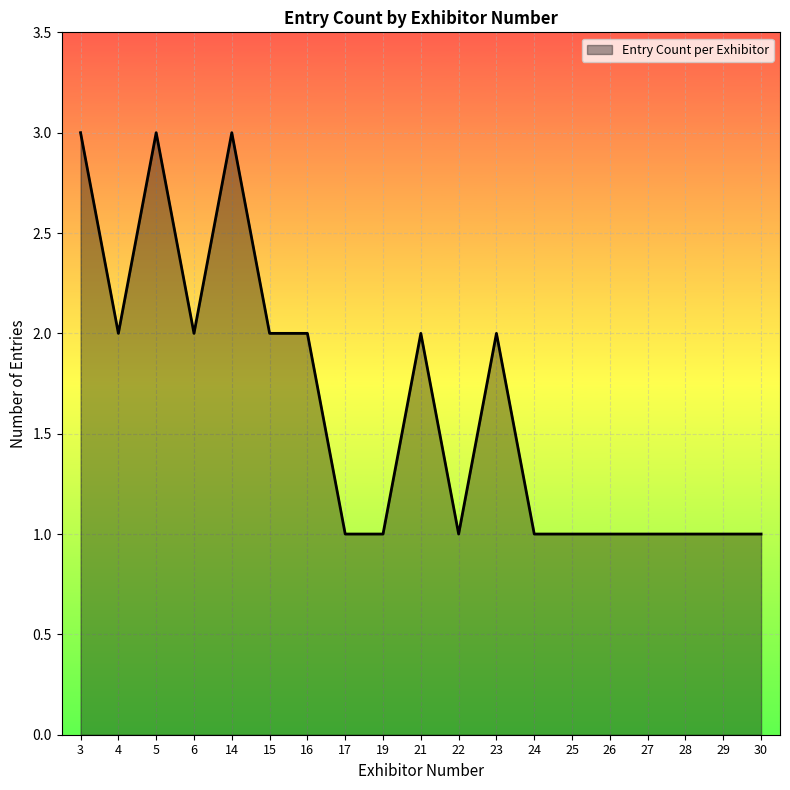

Reading left to right, what are all the values shown in this chart?

3	2	3	2	3	2	2	1	1	2	1	2	1	1	1	1	1	1	1